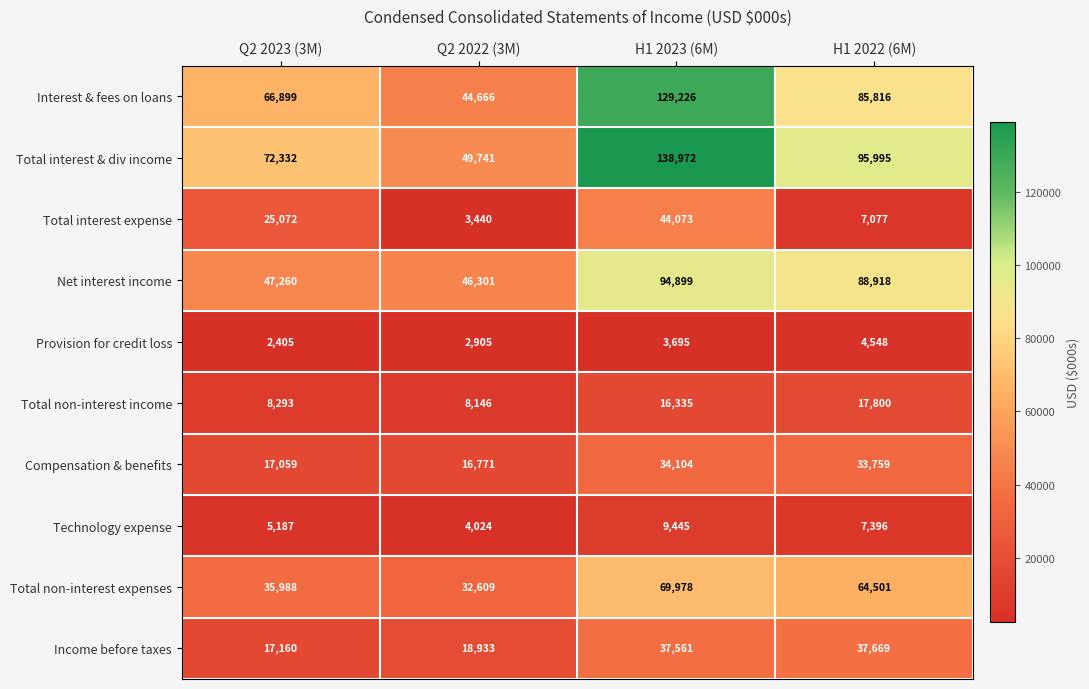

How many data points does each series have?

4